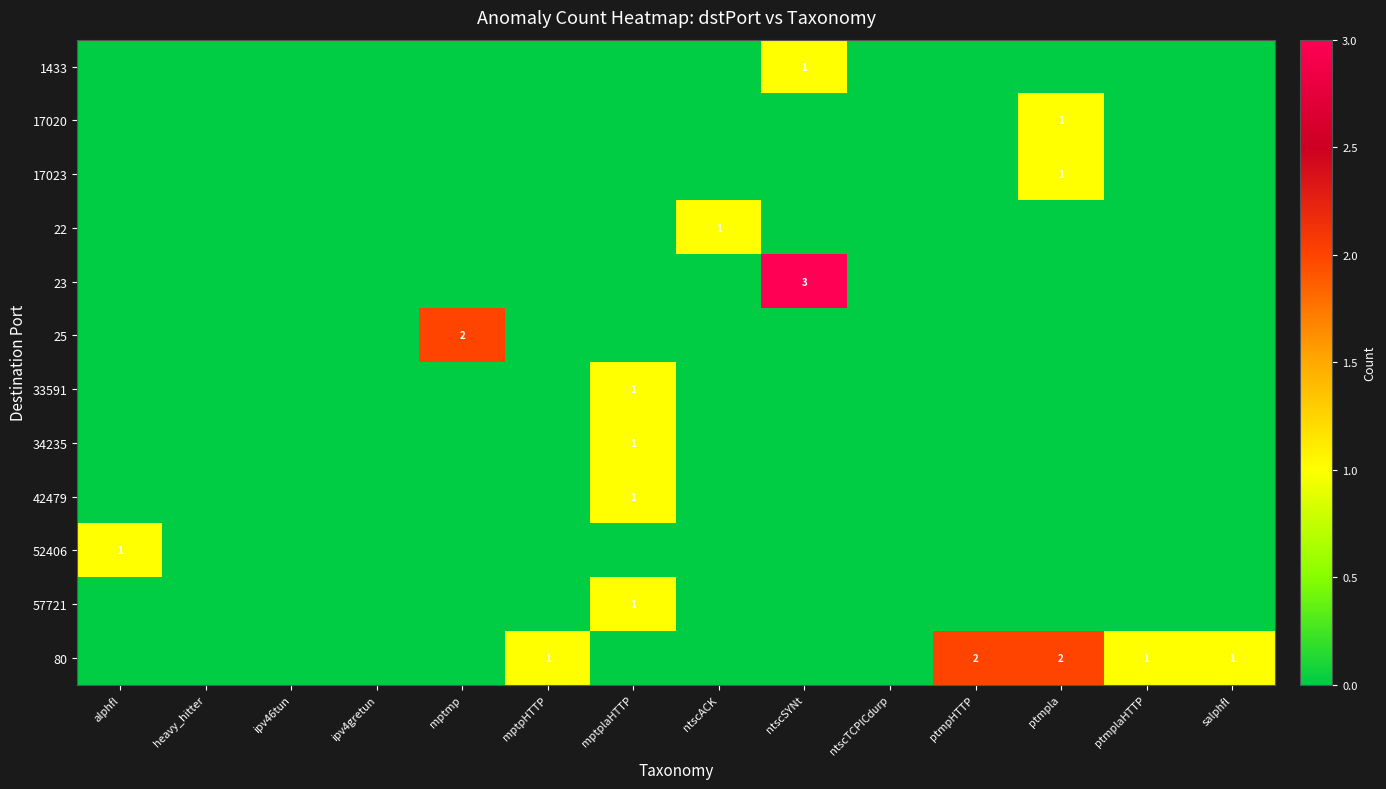

List the labels in order of row_2 value, largest first.

ptmpla, alphfl, heavy_hitter, ipv46tun, ipv4gretun, mptmp, mptpHTTP, mptplaHTTP, ntscACK, ntscSYNt, ntscTCPICdurp, ptmpHTTP, ptmplaHTTP, salphfl